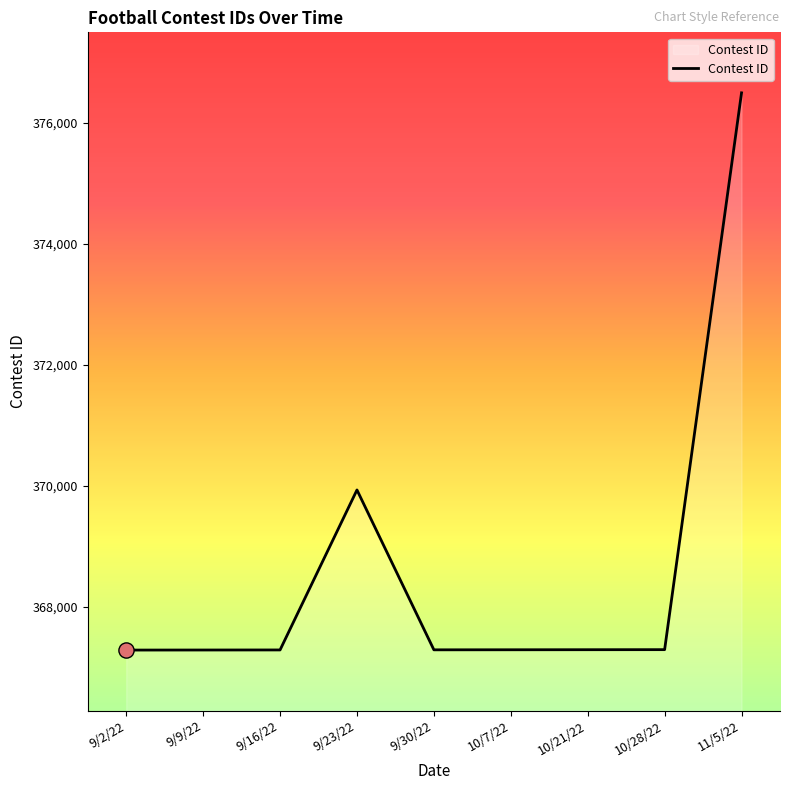

What is the ratio of the value at 9/23/22 to the value at 11/5/22?

1.0